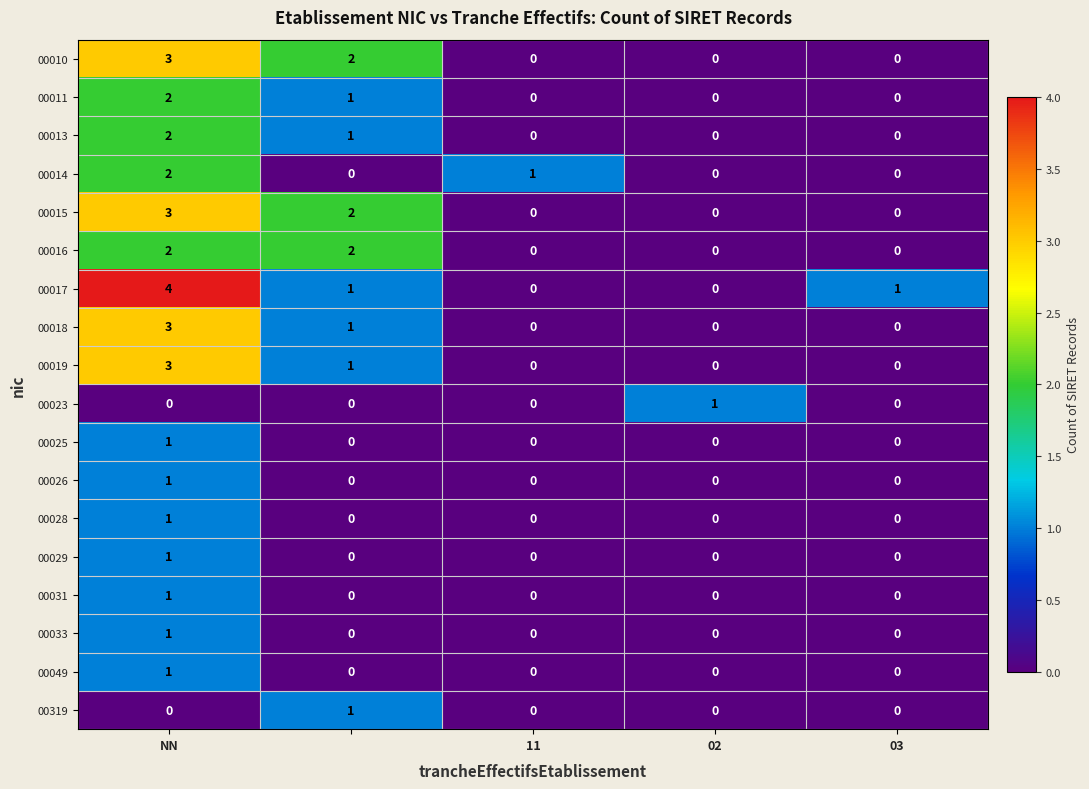

Which series has the largest range (max minus min)?

00017